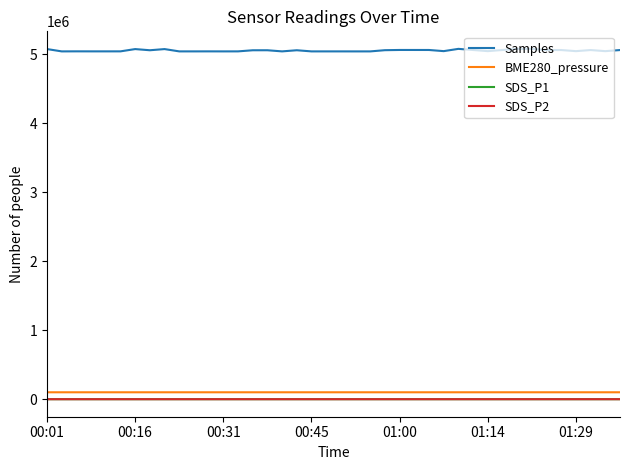

True or false: BME280_pressure and SDS_P1 intersect in this chart.

False